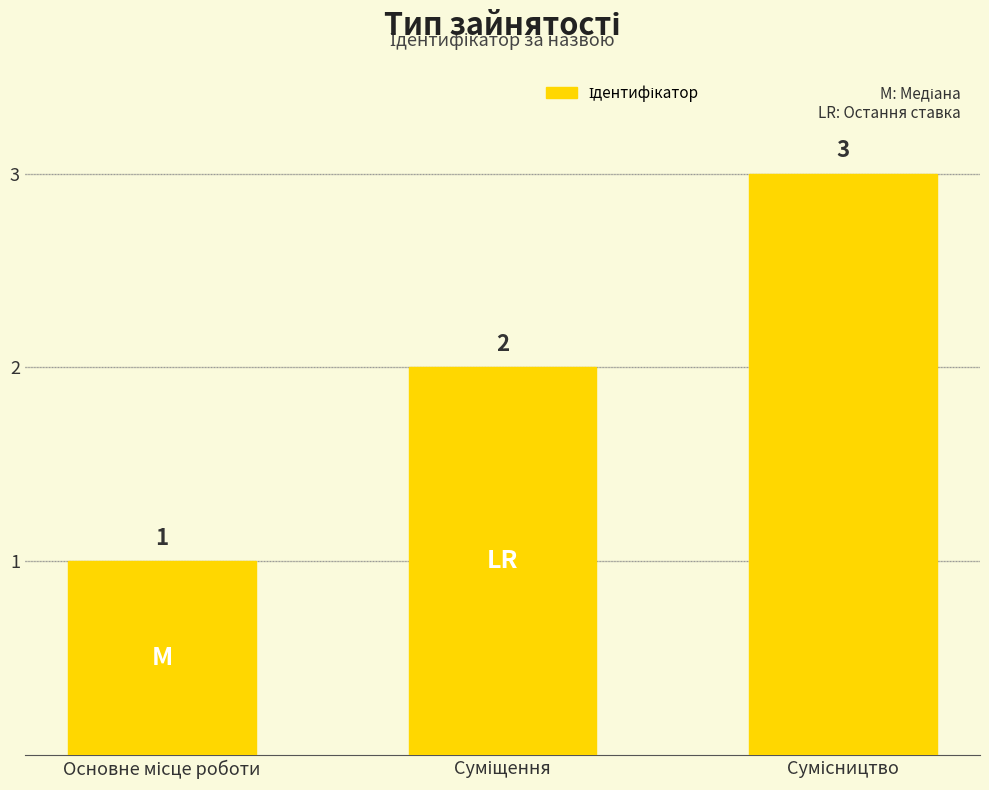

What is the greatest value displayed?

3